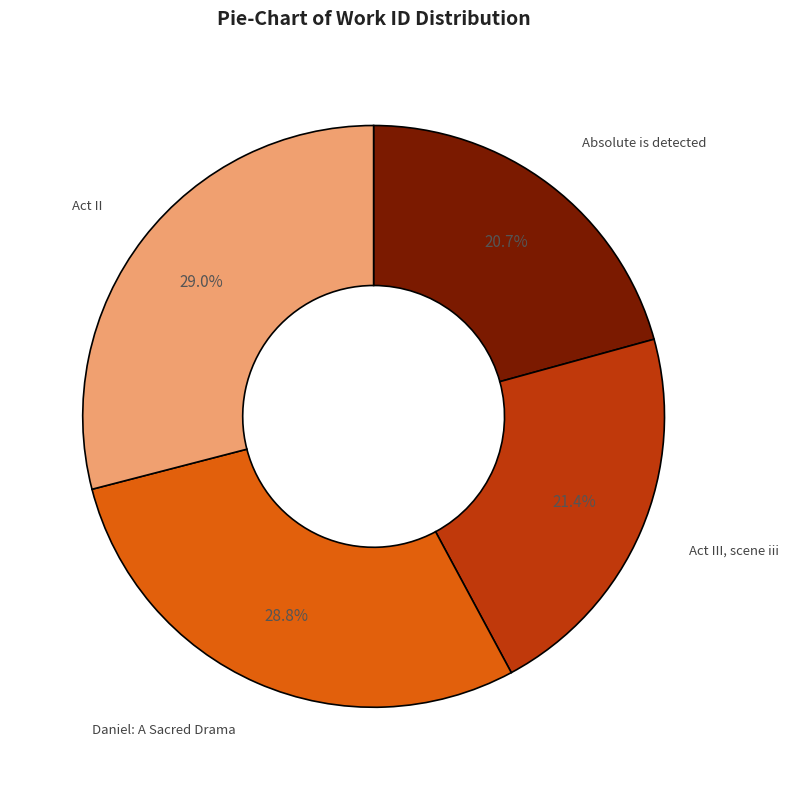

The Act II slice represents 41% of the pie. True or false?

False